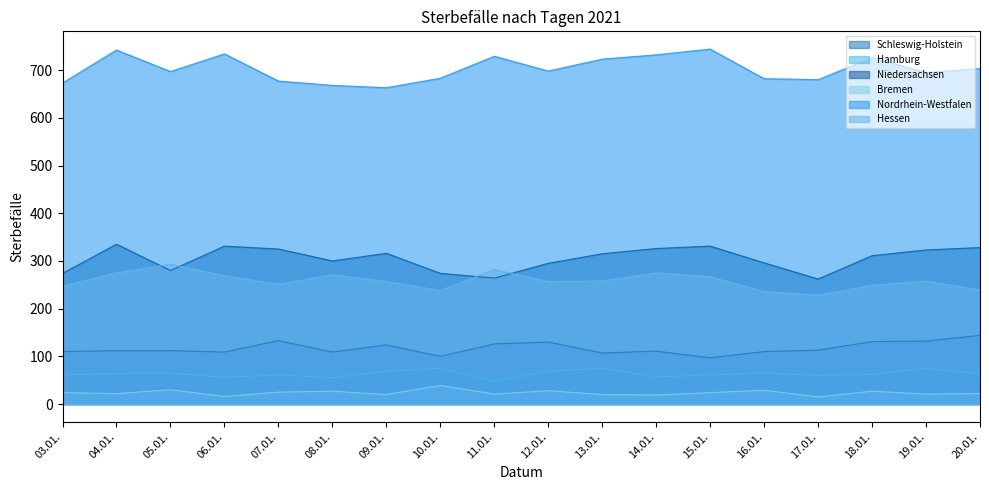

Which label corresponds to the largest value in the chart?

15.01.